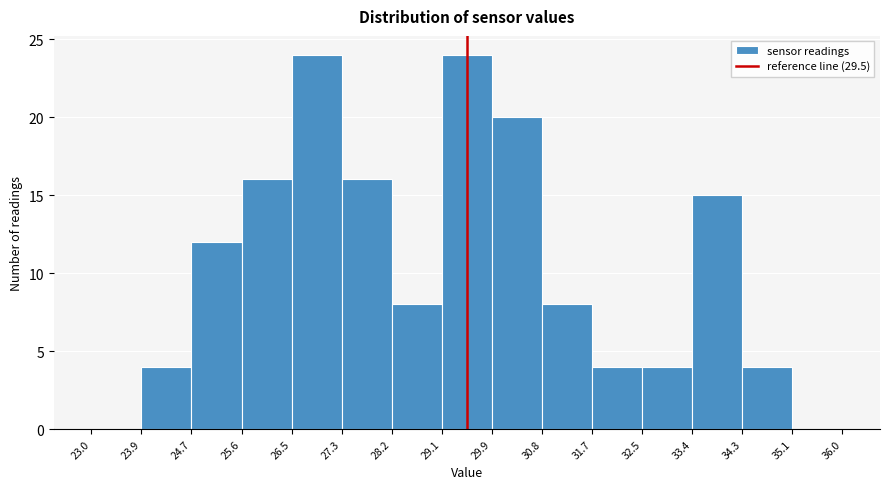

How tall is the bar that spans 34.3 to 35.1 on the x-axis? The values are not printed on the chart, so give them approximately, as read against the axis.

4